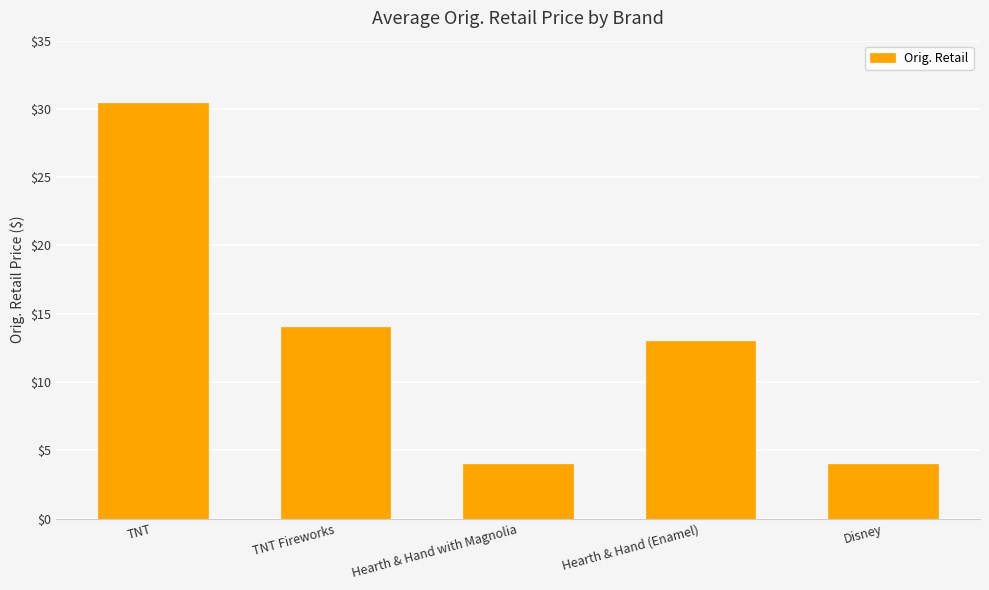

What is the maximum value shown in the chart?

30.4